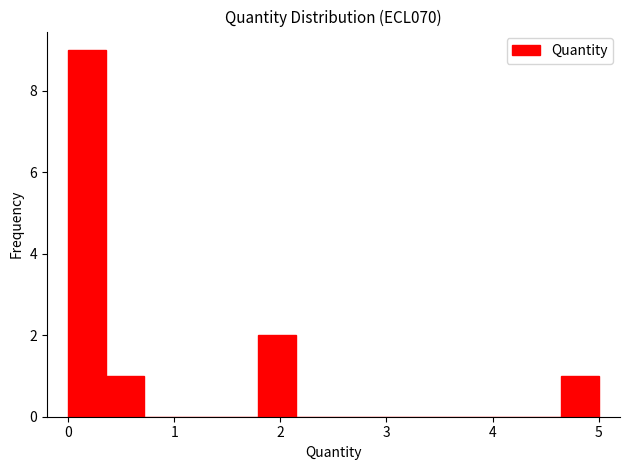

Read against the x-axis, roughly where is the centre of the tallest bar?

0.2